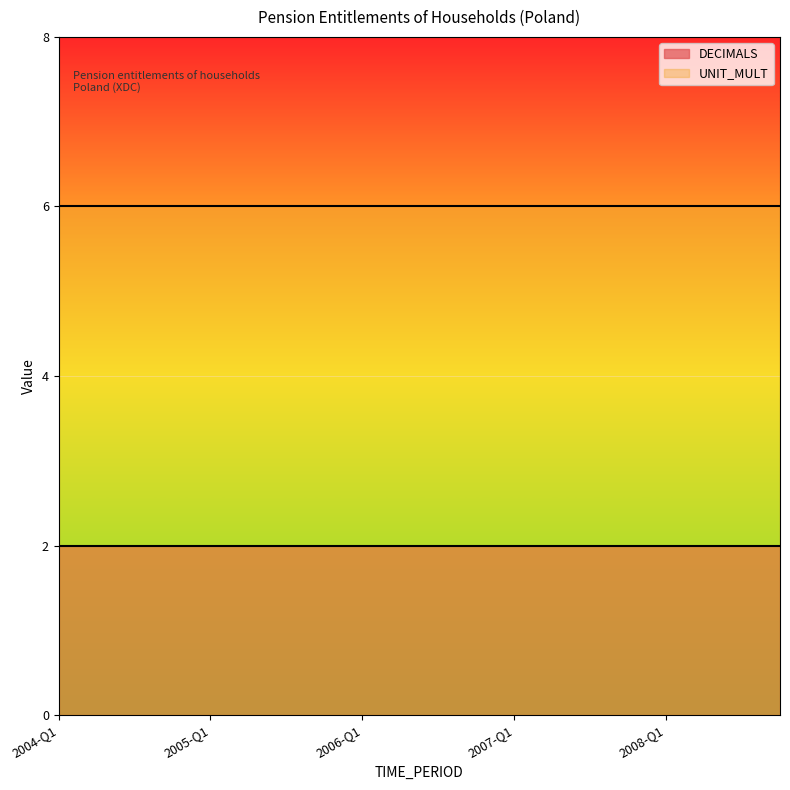

At how many categories does at least one series exceed 3?

20